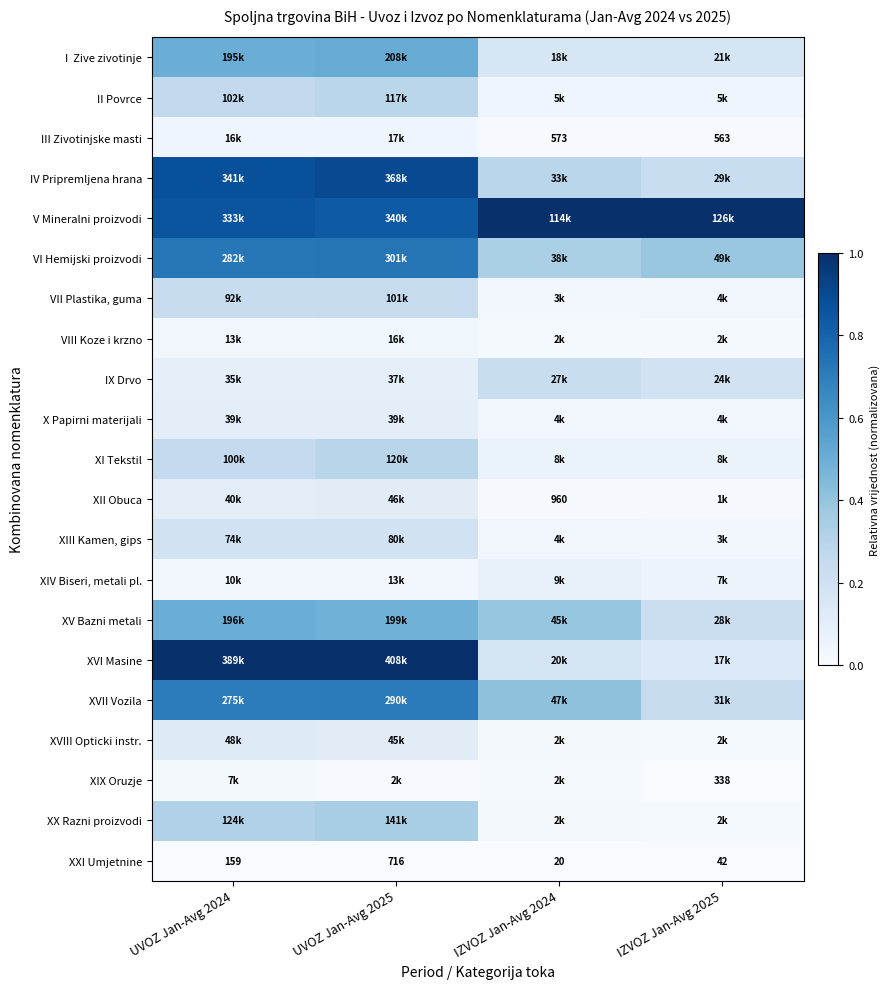

What is the difference between the highest and lowest values at IZVOZ Jan-Avg 2025?

1.0